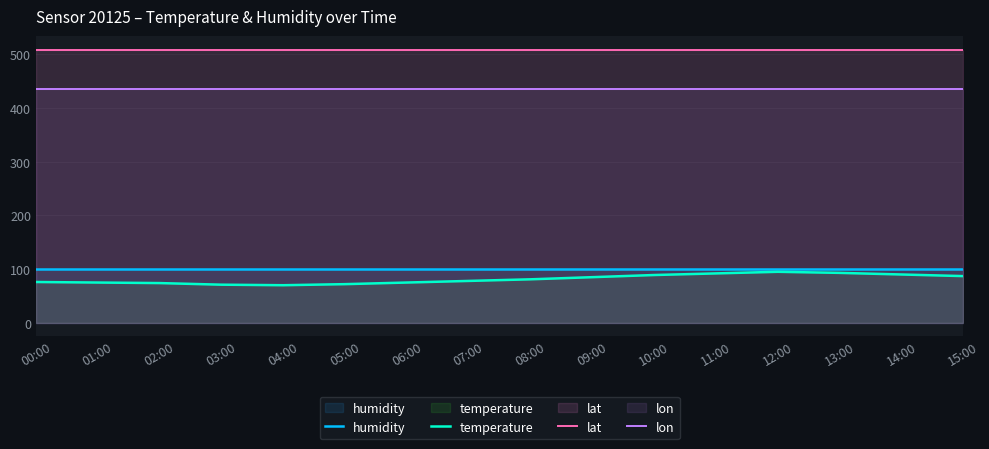

Reading left to right, transcribe all the data shown in this chart.

humidity: 99.9	99.9	99.9	99.9	99.9	99.9	99.9	99.9	99.9	99.9	99.9	99.9	99.9	99.9	99.9	99.9
temperature: 76.0	75.0	74.0	71.0	70.0	72.0	75.0	78.0	81.0	85.0	89.0	92.0	95.0	93.0	90.0	87.0
lat: 508.6	508.6	508.6	508.6	508.6	508.6	508.6	508.6	508.6	508.6	508.6	508.6	508.6	508.6	508.6	508.6
lon: 436.0	436.0	436.0	436.0	436.0	436.0	436.0	436.0	436.0	436.0	436.0	436.0	436.0	436.0	436.0	436.0